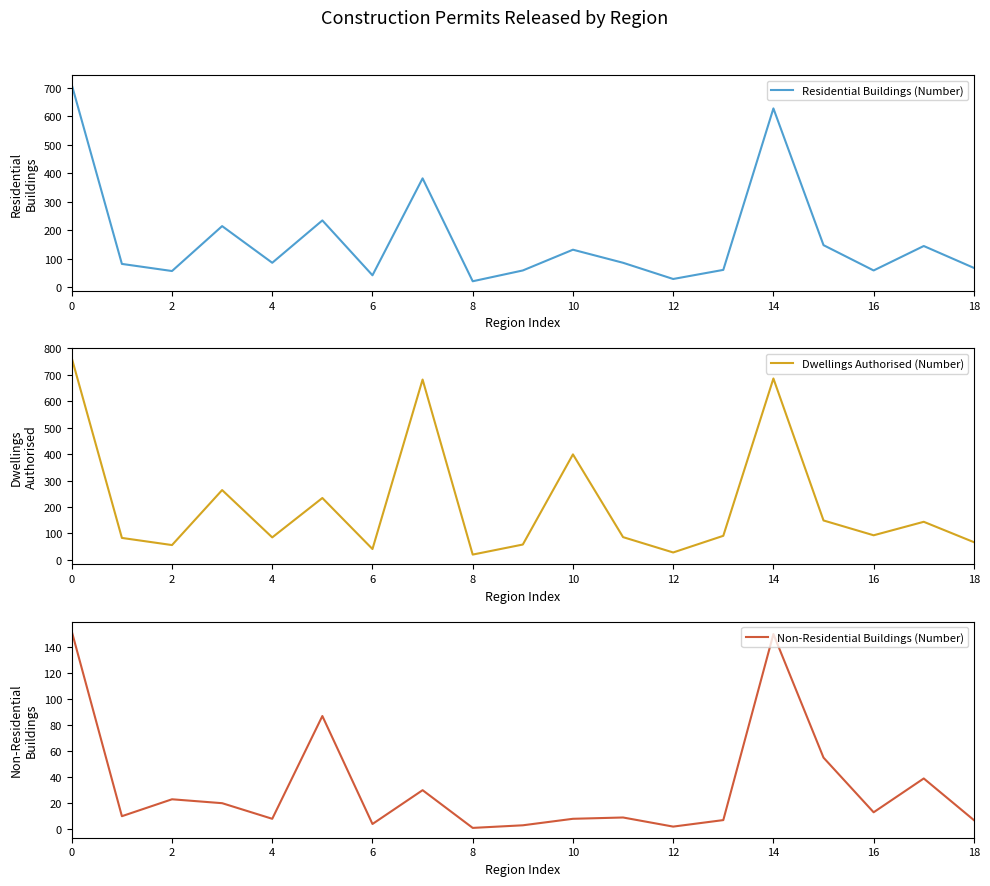

True or false: Dwellings Authorised (Number) and Residential Buildings (Number) cross at least once.

False